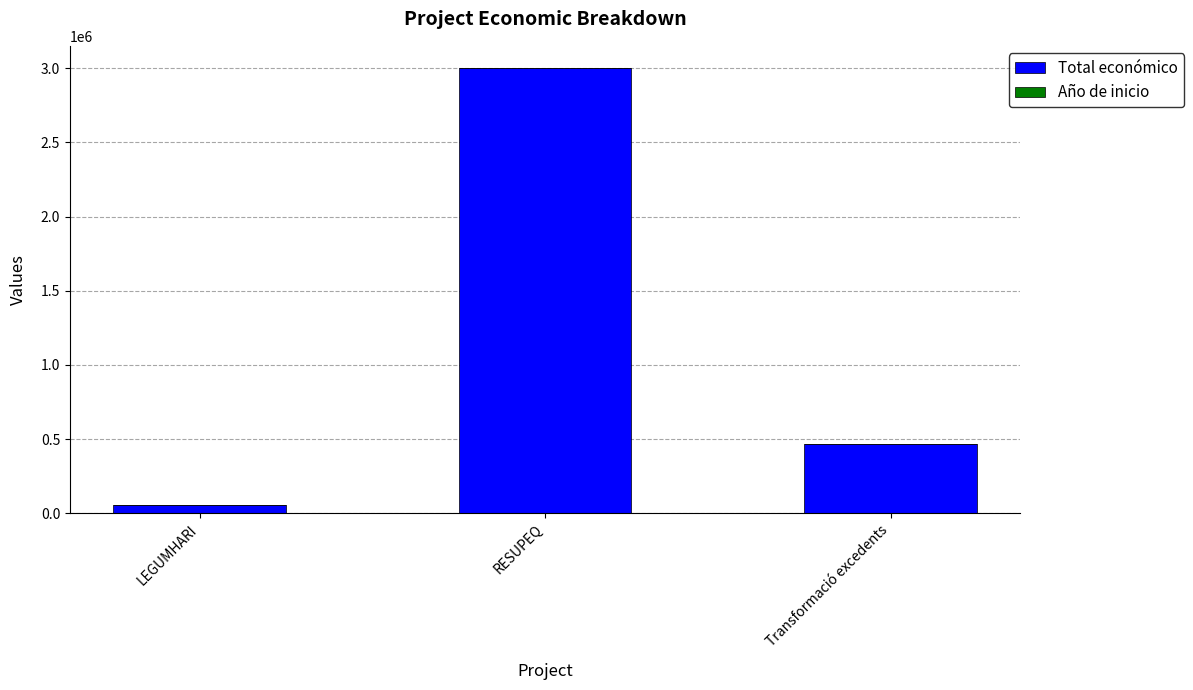

The Total económico series shows 301879 at Transformació excedents. True or false?

False